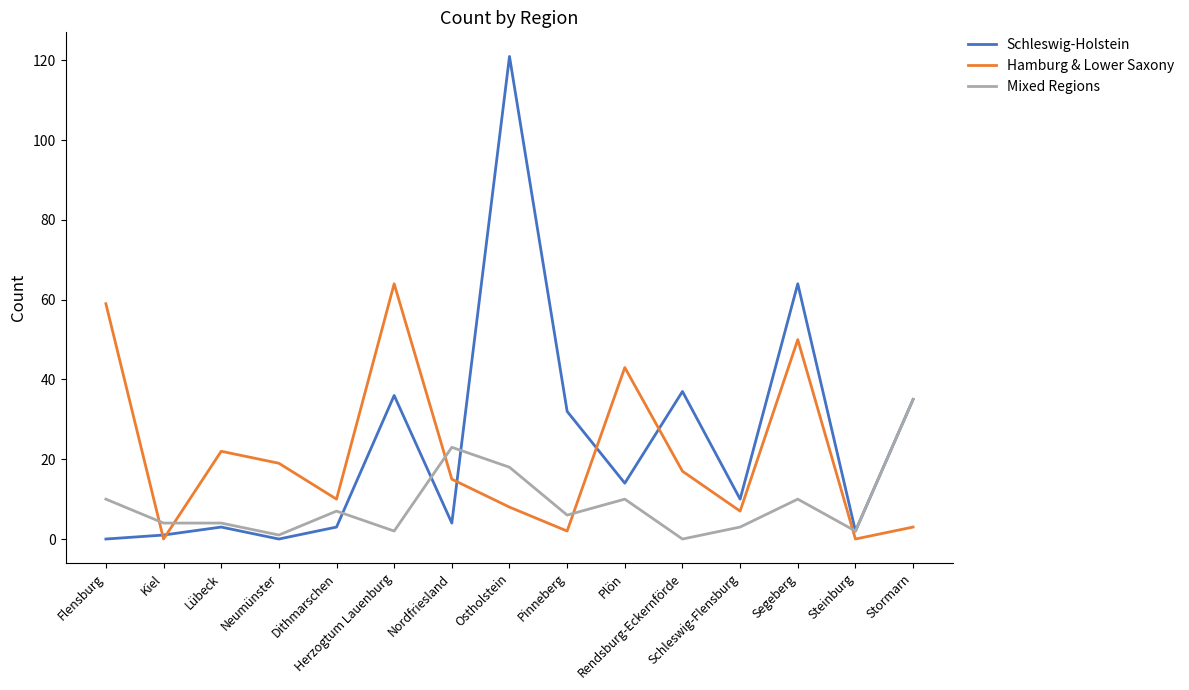

Reading left to right, list all the values displayed in this chart.

Schleswig-Holstein: Flensburg=0	Kiel=1	Lübeck=3	Neumünster=0	Dithmarschen=3	Herzogtum Lauenburg=36	Nordfriesland=4	Ostholstein=121	Pinneberg=32	Plön=14	Rendsburg-Eckernförde=37	Schleswig-Flensburg=10	Segeberg=64	Steinburg=2	Stormarn=35
Hamburg & Lower Saxony: Flensburg=59	Kiel=0	Lübeck=22	Neumünster=19	Dithmarschen=10	Herzogtum Lauenburg=64	Nordfriesland=15	Ostholstein=8	Pinneberg=2	Plön=43	Rendsburg-Eckernförde=17	Schleswig-Flensburg=7	Segeberg=50	Steinburg=0	Stormarn=3
Mixed Regions: Flensburg=10	Kiel=4	Lübeck=4	Neumünster=1	Dithmarschen=7	Herzogtum Lauenburg=2	Nordfriesland=23	Ostholstein=18	Pinneberg=6	Plön=10	Rendsburg-Eckernförde=0	Schleswig-Flensburg=3	Segeberg=10	Steinburg=2	Stormarn=35